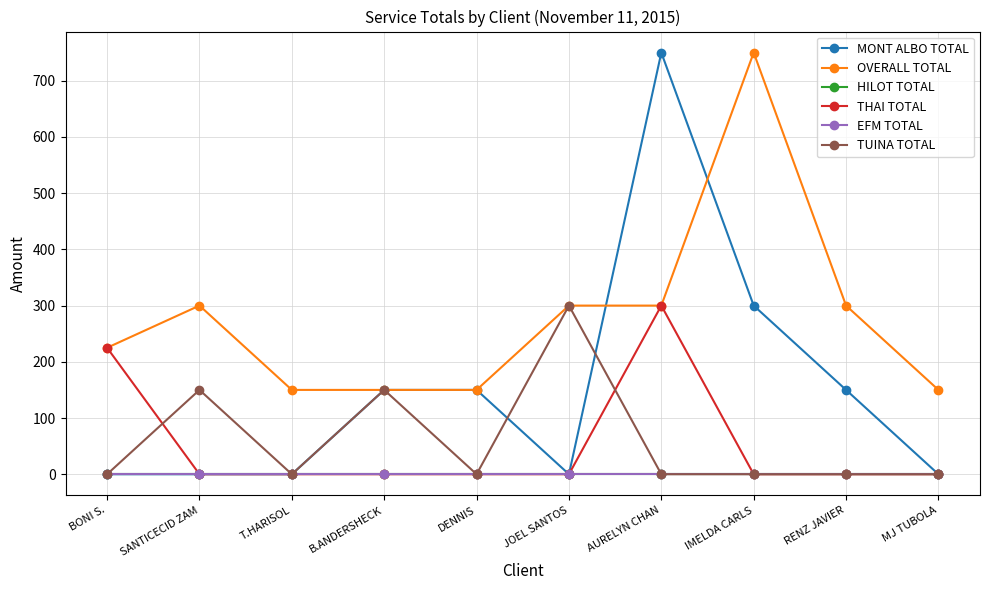

What is the difference between the highest and lowest values at RENZ JAVIER?

300